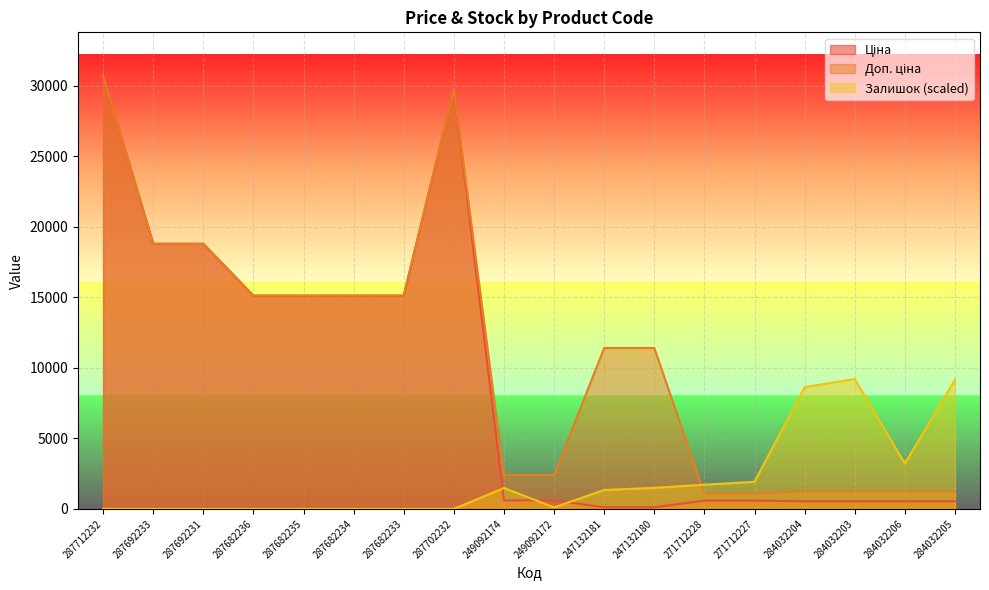

The value of Залишок at 247132181 is 1340.8. True or false?

True